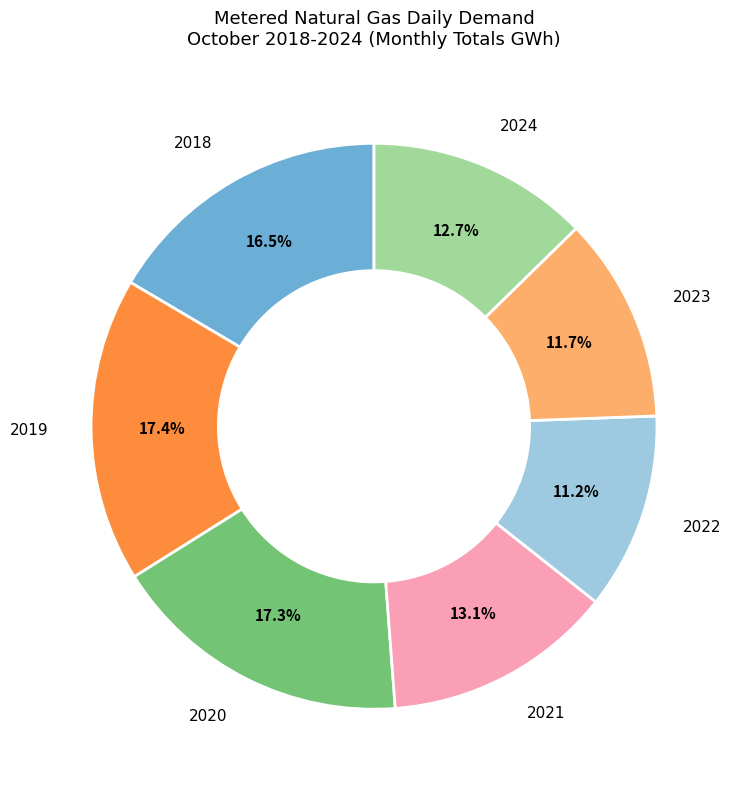

Is there any slice that represents more than half of the pie?

No